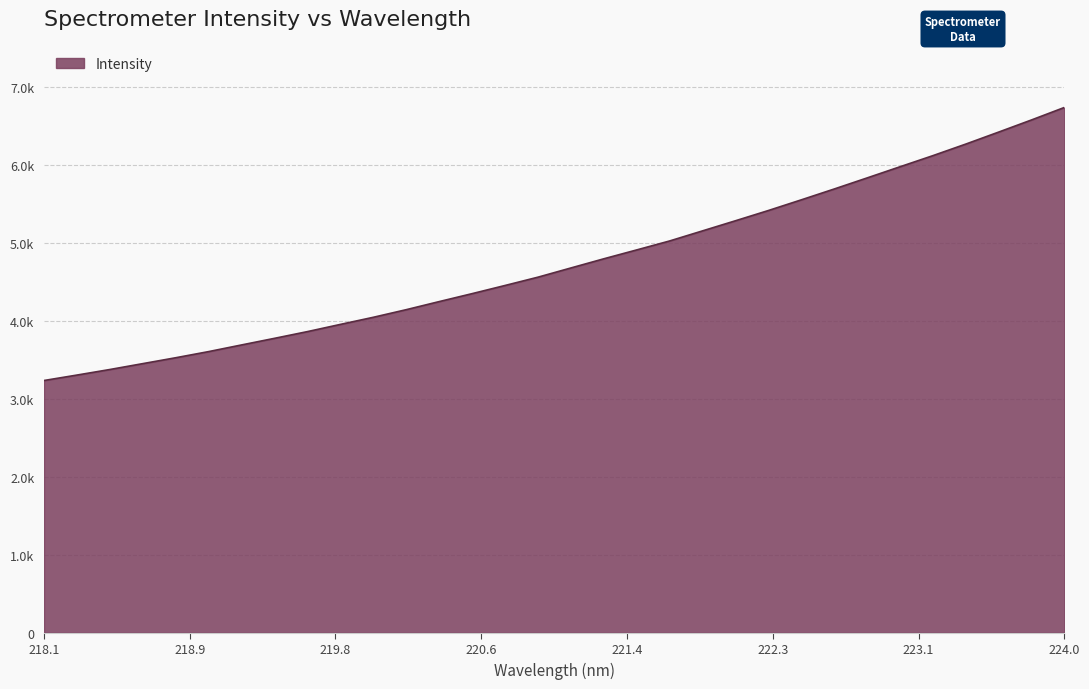

What is the smallest value displayed?

3235.2